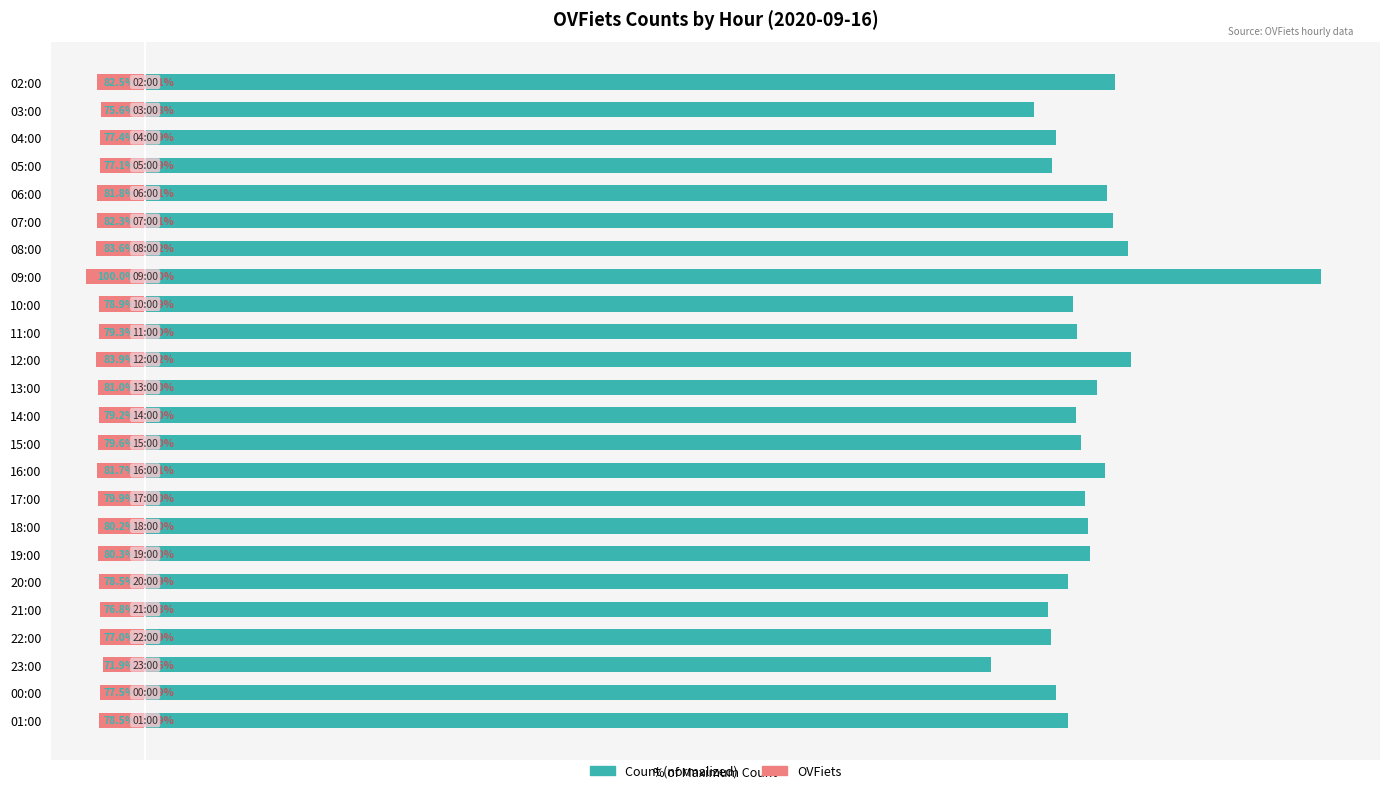

Which series has the largest range (max minus min)?

Count (% of max)